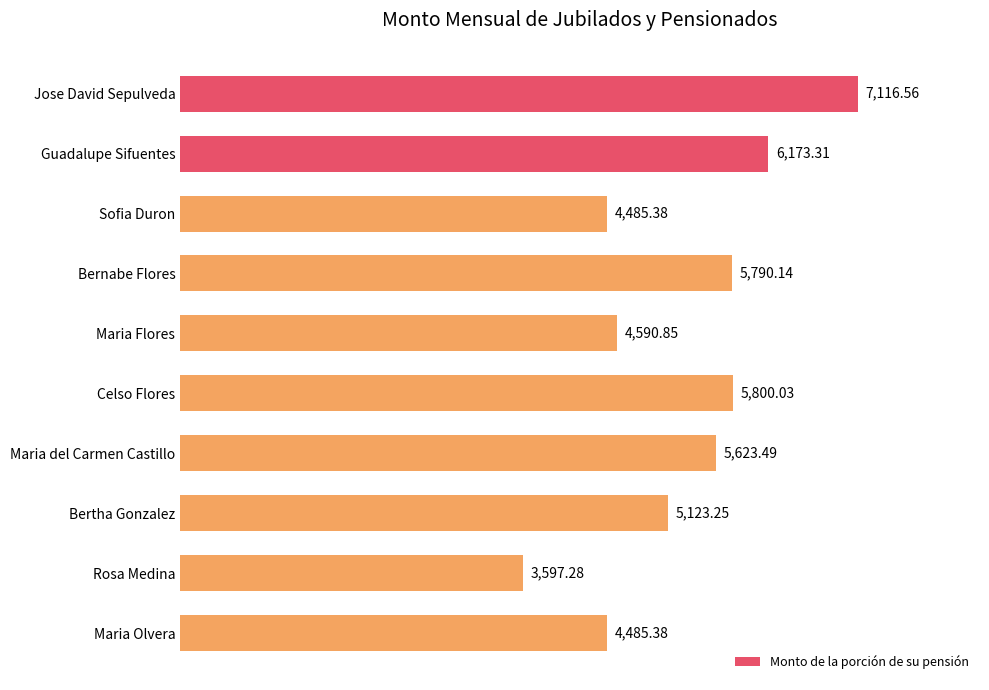

What is the maximum value shown in the chart?

7116.6